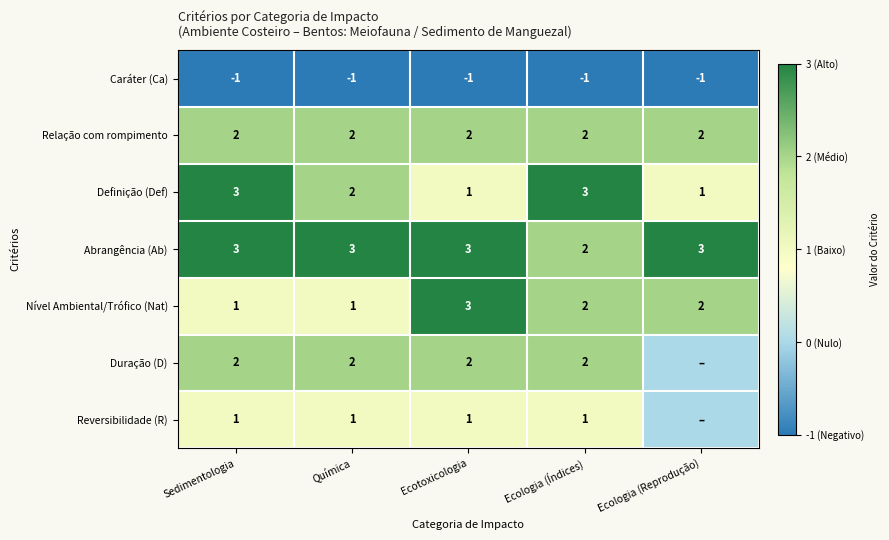

What value does the Definição (Def) series have at Sedimentologia?

3